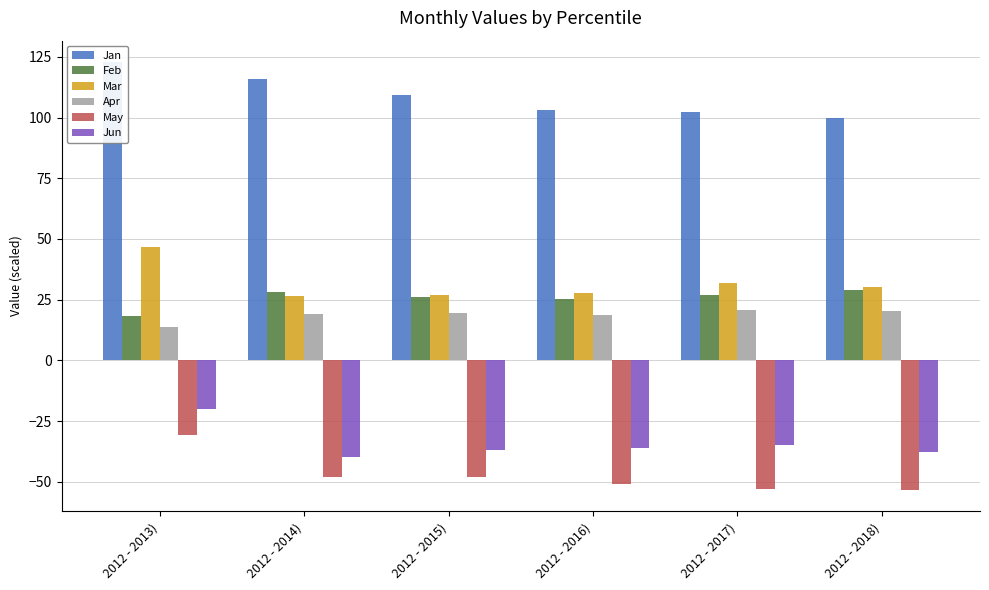

How many bars are there in total?

36